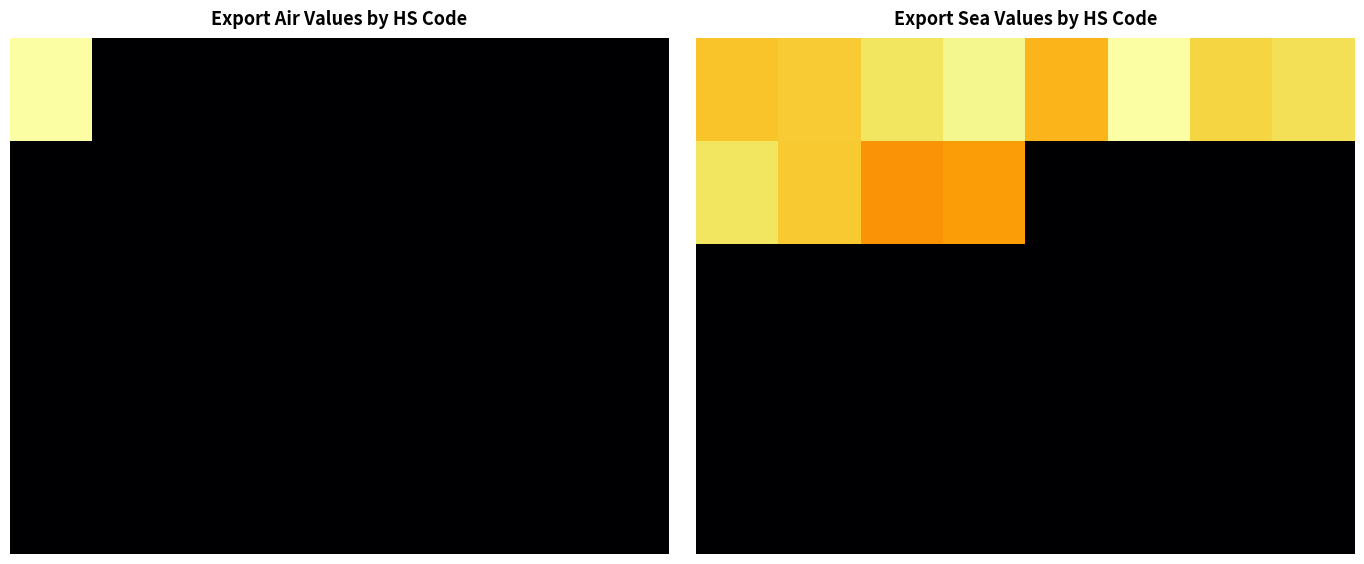

Where is 4 nearest to the value 0?

7